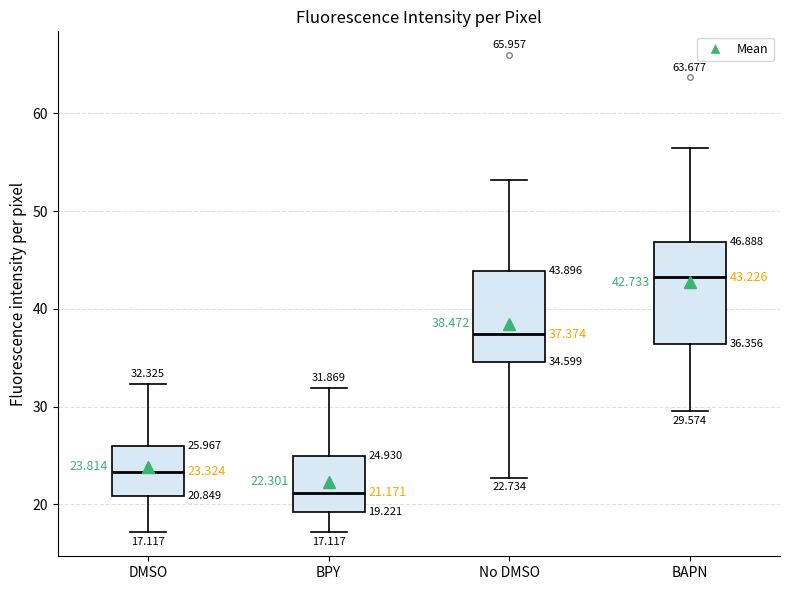

Which box has the lowest median line?

BPY